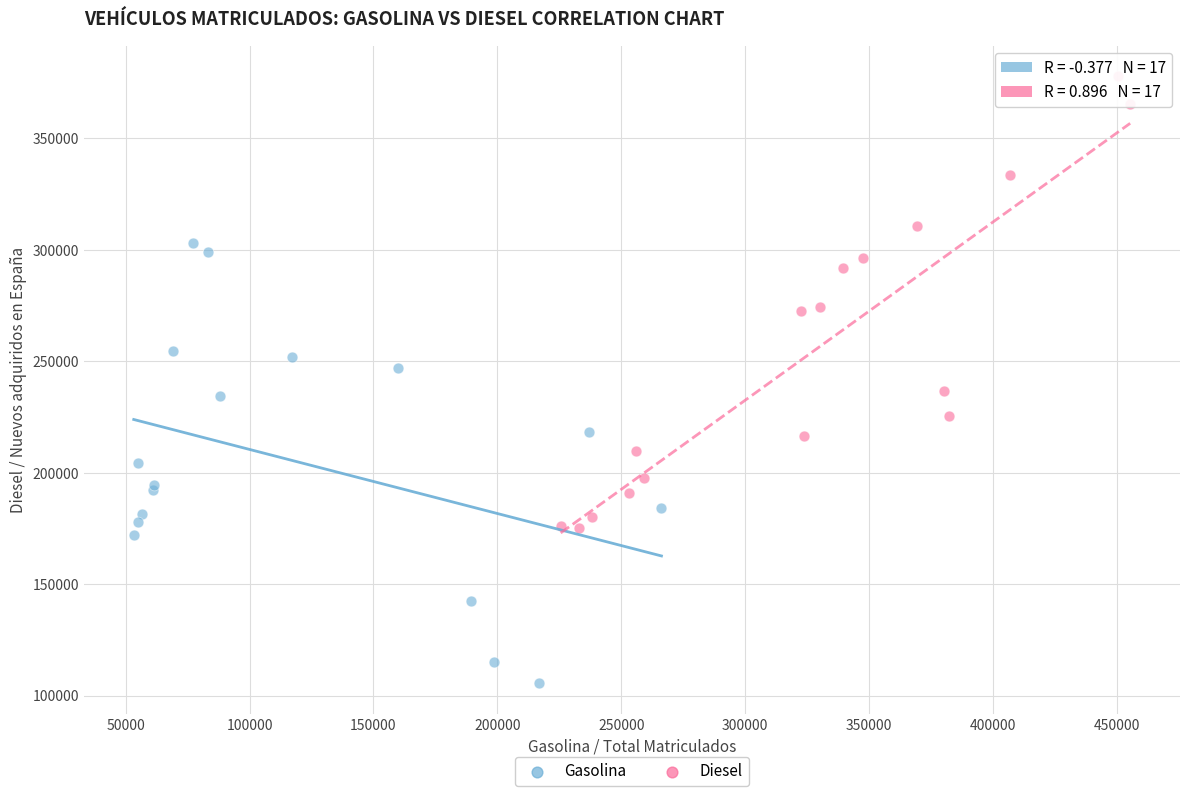

Which series contains the lowest Y value?

Gasolina